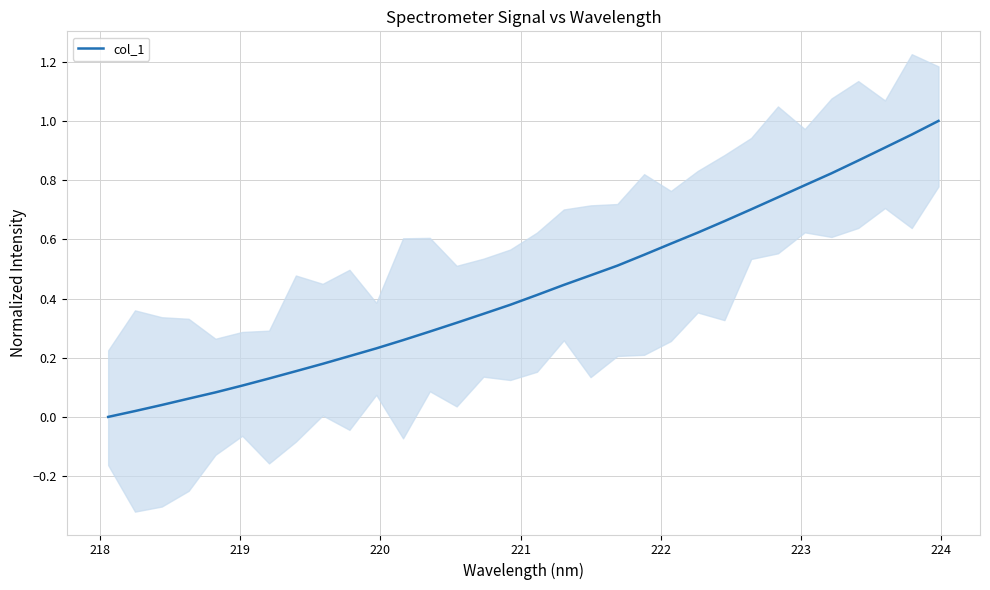

Reading left to right, what are all the values shown in this chart?

0.0	0.0	0.0	0.1	0.1	0.1	0.1	0.2	0.2	0.2	0.2	0.3	0.3	0.3	0.3	0.4	0.4	0.4	0.5	0.5	0.5	0.6	0.6	0.7	0.7	0.7	0.8	0.8	0.9	0.9	1.0	1.0